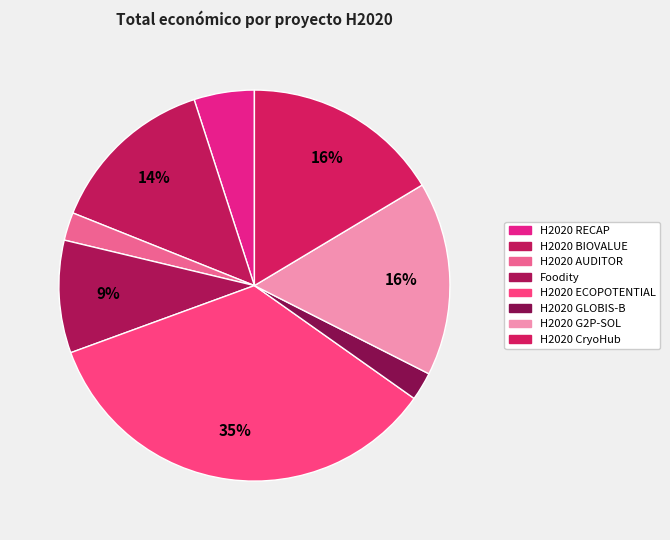

To the nearest percent, what percentage of the pie is H2020 BIOVALUE?

14%